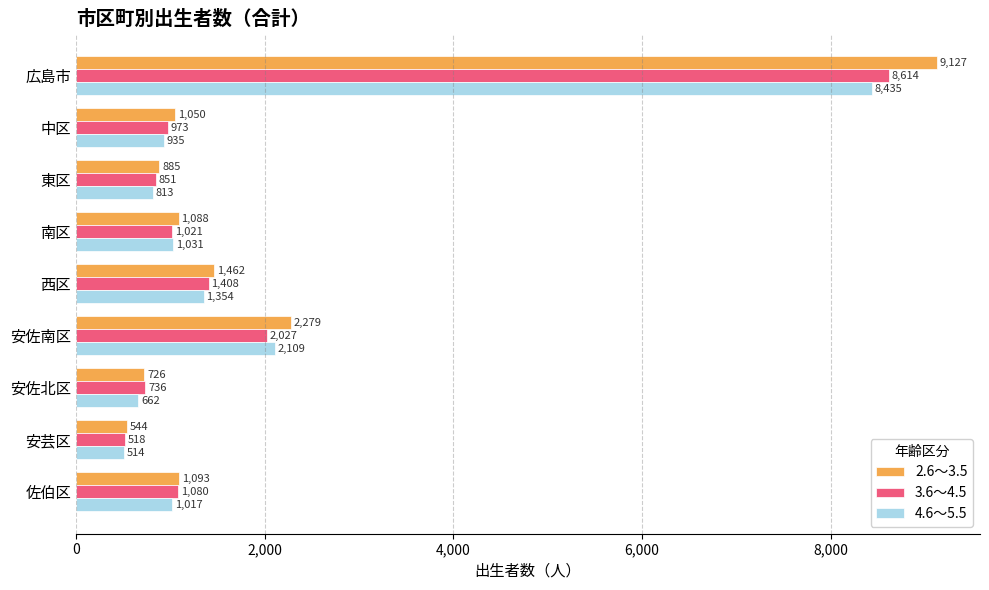

At which category is the sum across all series the highest?

広島市